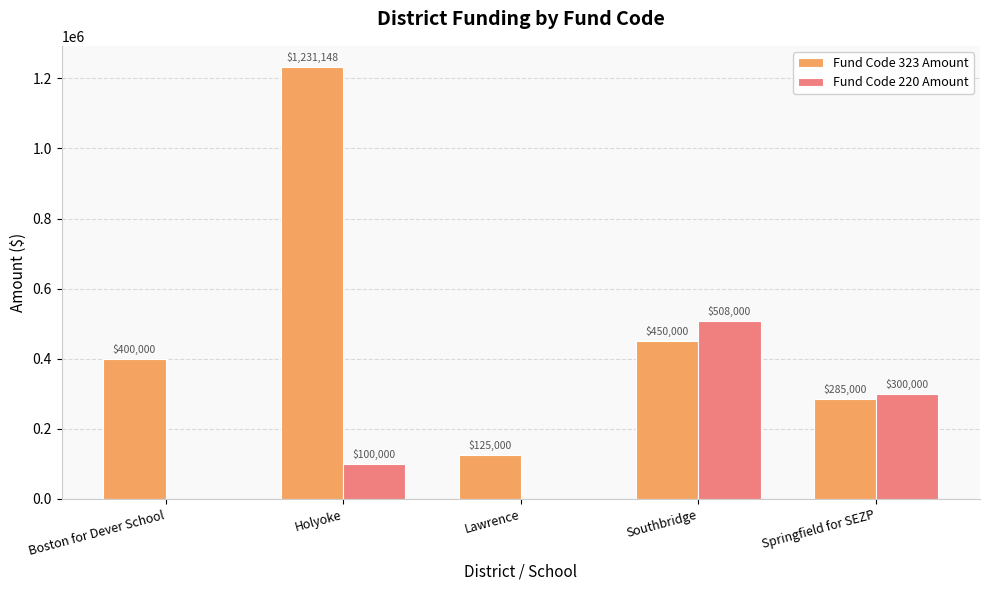

Reading left to right, transcribe all the data shown in this chart.

Fund Code 323 Amount: 400000	1231148	125000	450000	285000
Fund Code 220 Amount: 0	100000	0	508000	300000